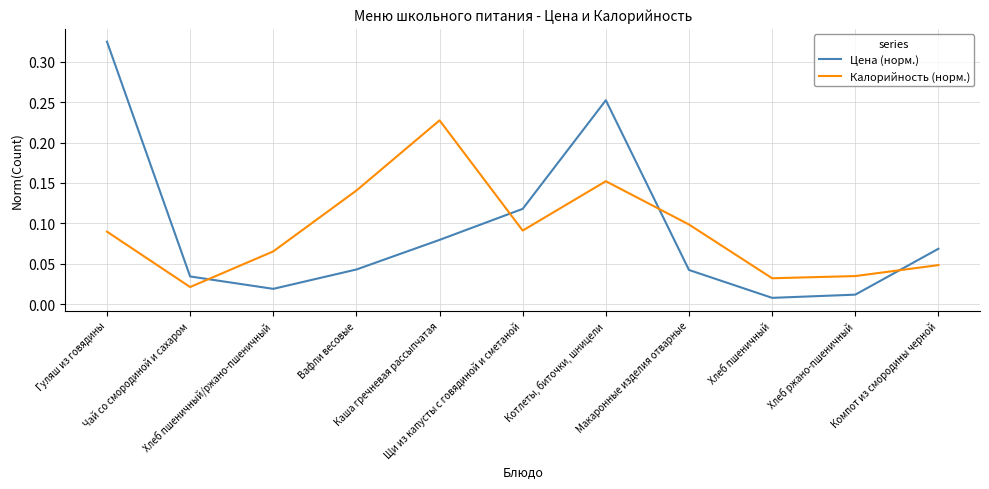

Is the value of Калорийность (норм.) at Гуляш из говядины greater than the value of Цена (норм.) at Щи из капусты с говядиной и сметаной?

No